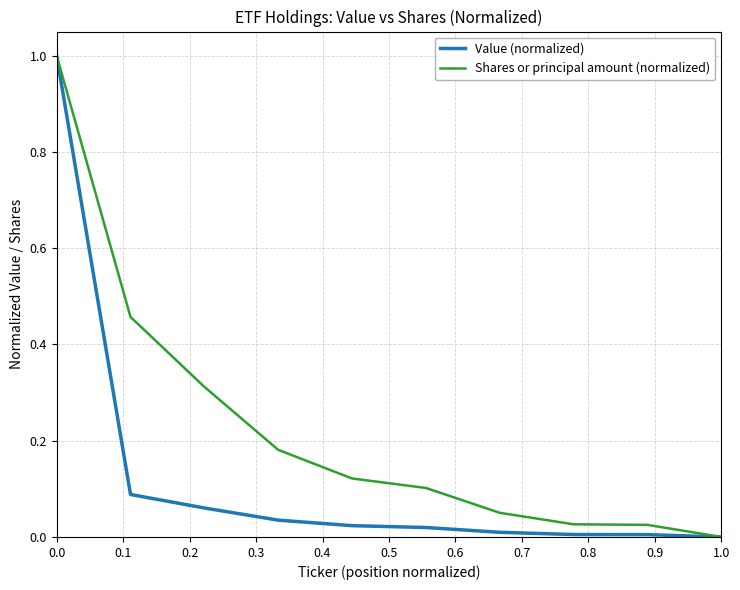

Rank the series by their average value, from highest to lowest.

Shares or principal amount (normalized), Value (normalized)